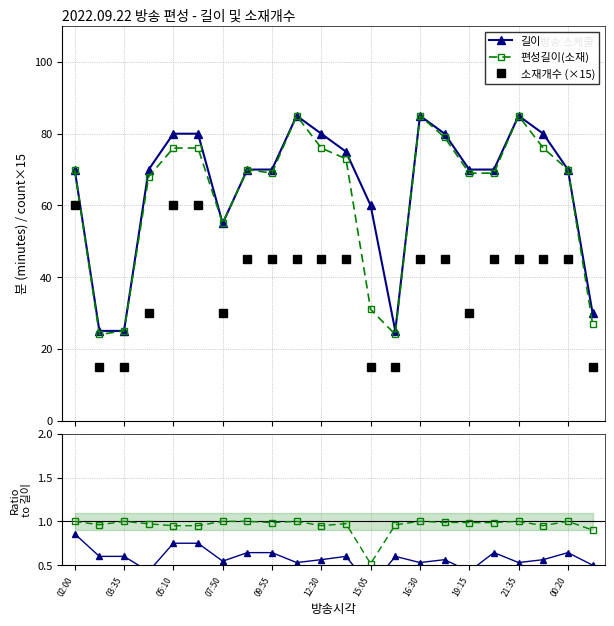

True or false: 소재개수 (×15) and 소재×15/길이 cross at least once.

False